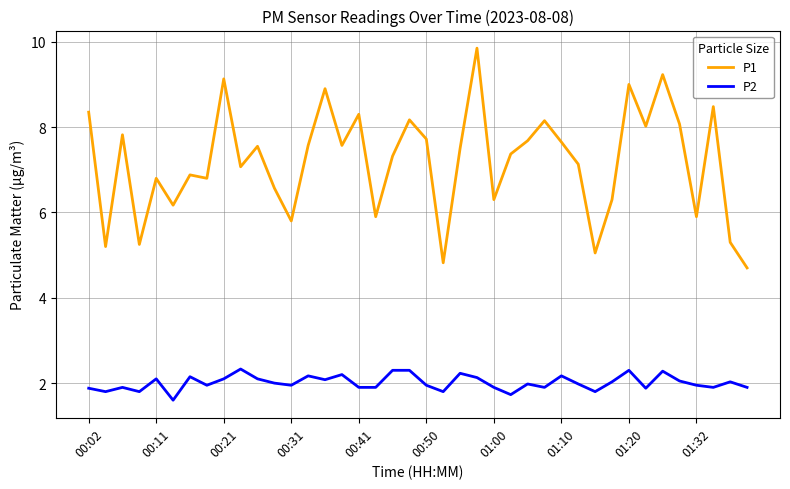

Which series has the widest spread of values?

P1